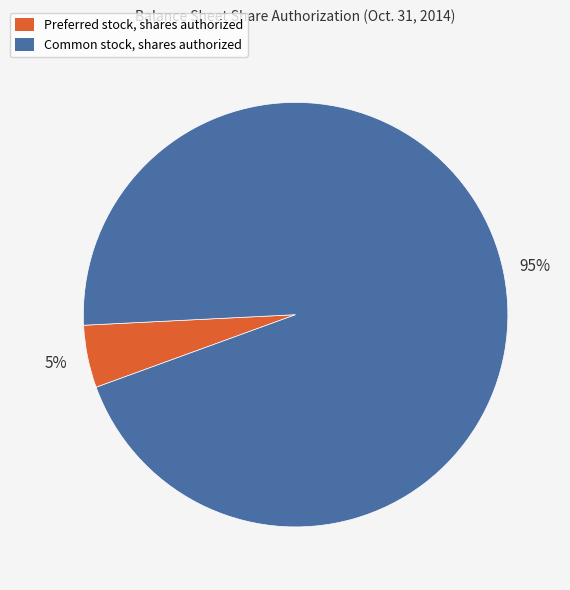

The Preferred stock, shares authorized slice represents 5% of the pie. True or false?

True